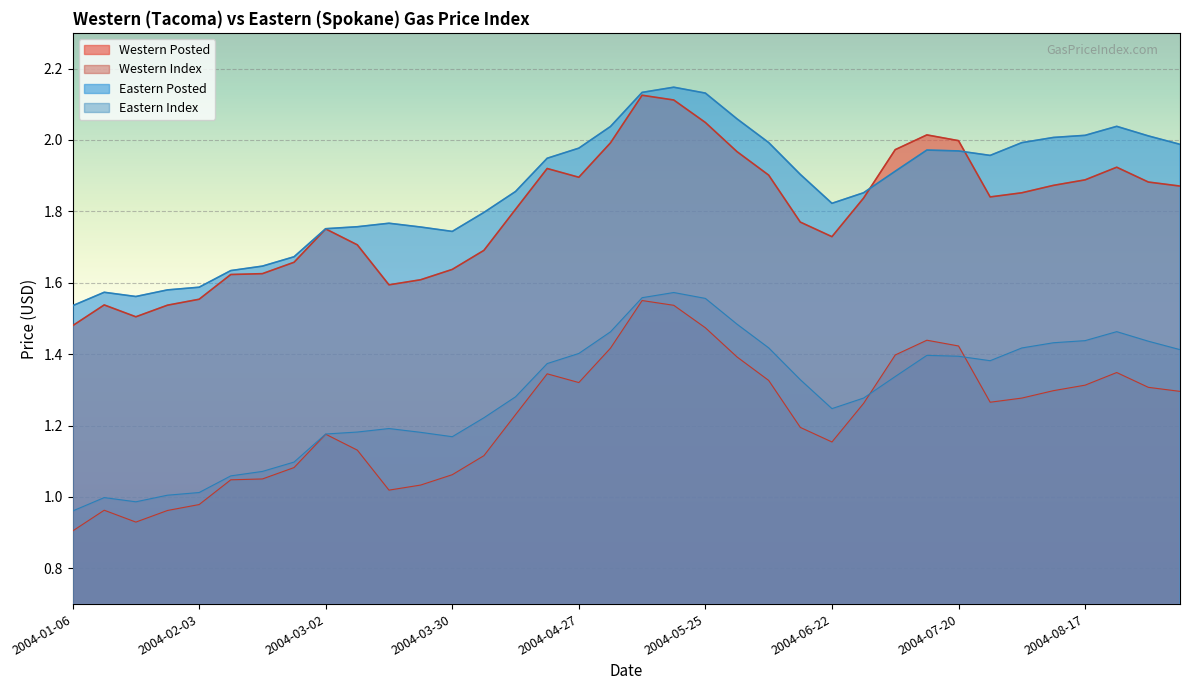

What is the spread (max minus min) of values at 2004-08-24?

0.7